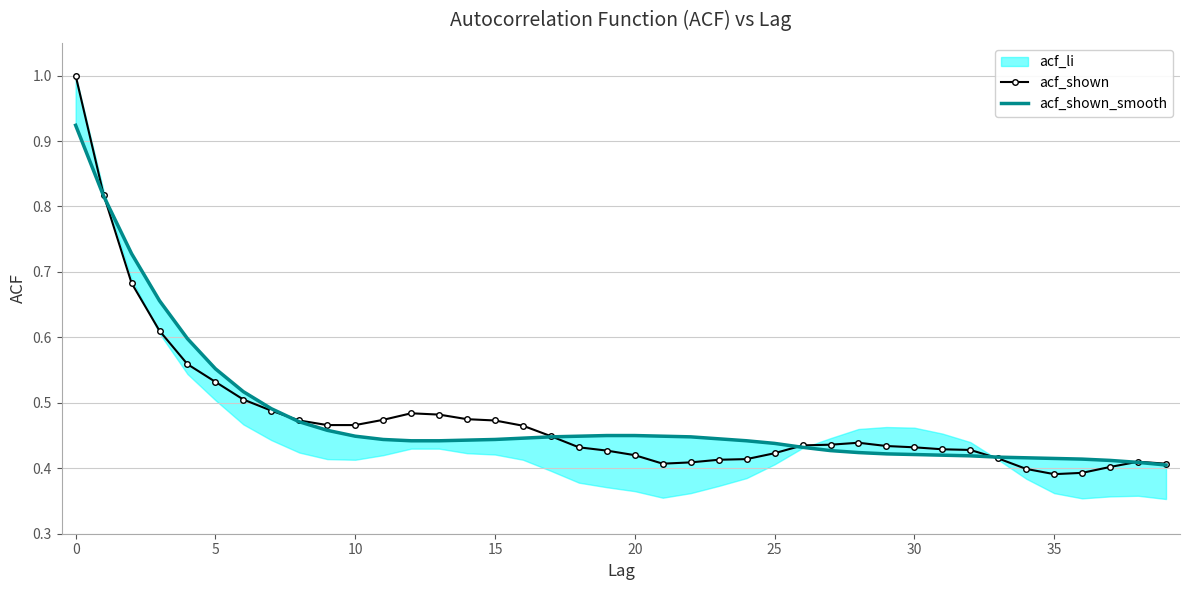

True or false: acf_shown has more than 2 interior local peaks.

True